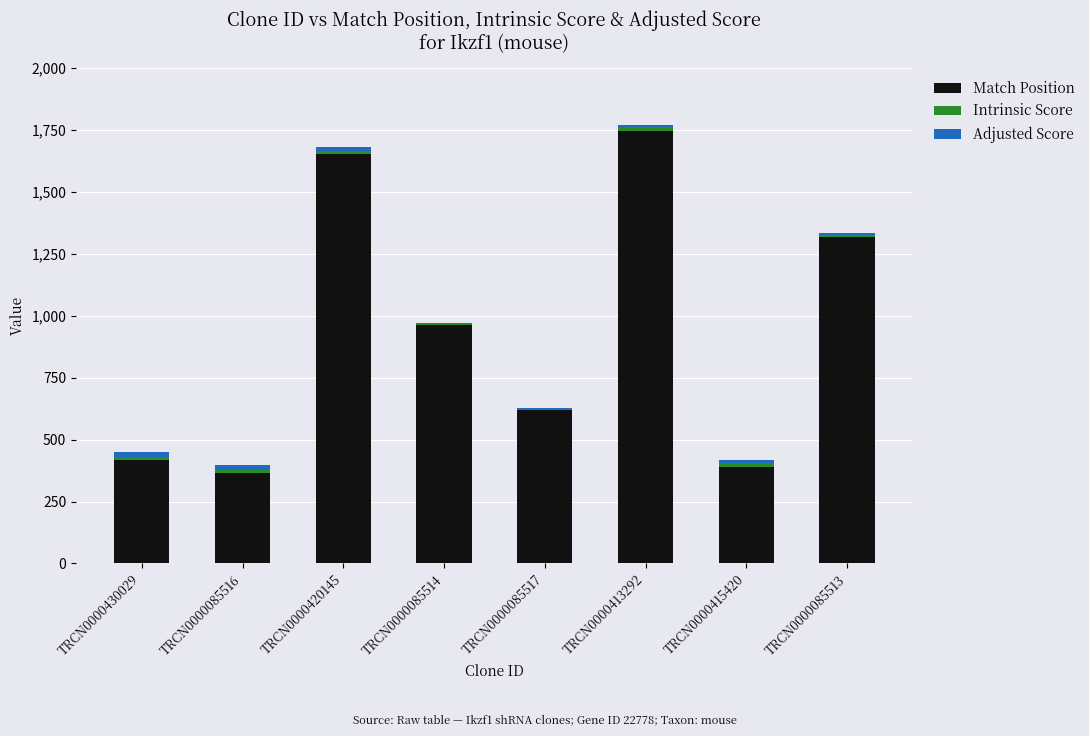

The value of Match Position at TRCN0000415420 is 391.0. True or false?

True